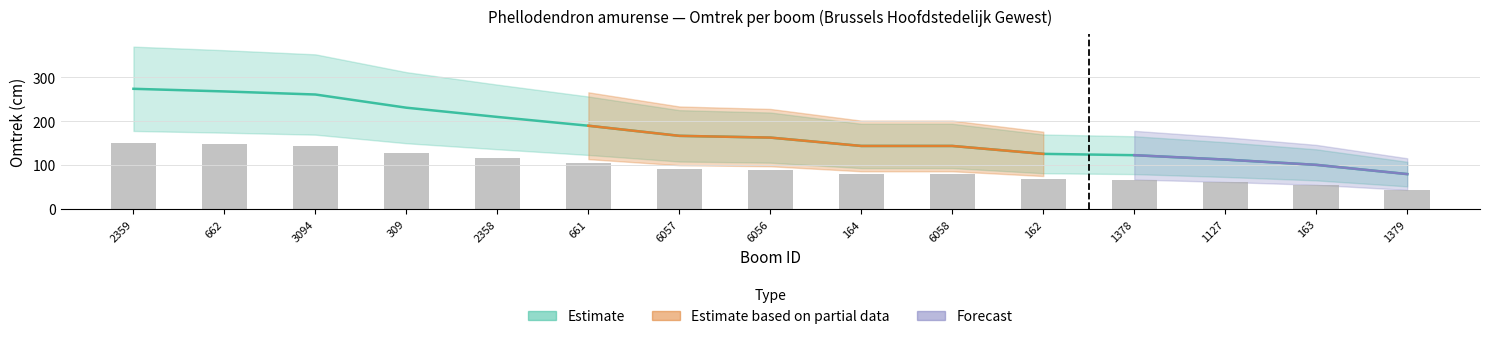

List the labels in order of value, smallest first.

1379, 163, 1127, 1378, 162, 164, 6058, 6056, 6057, 661, 2358, 309, 3094, 662, 2359